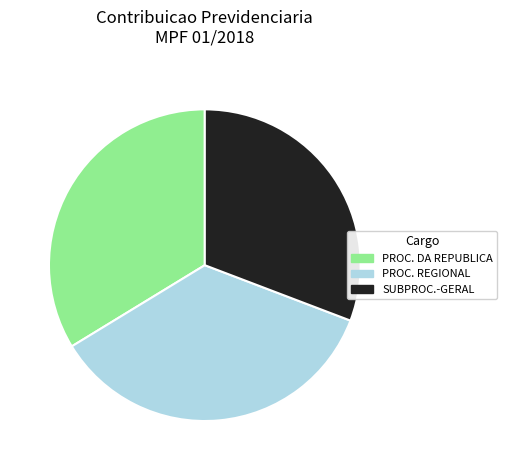

How many segments does this pie chart have?

3